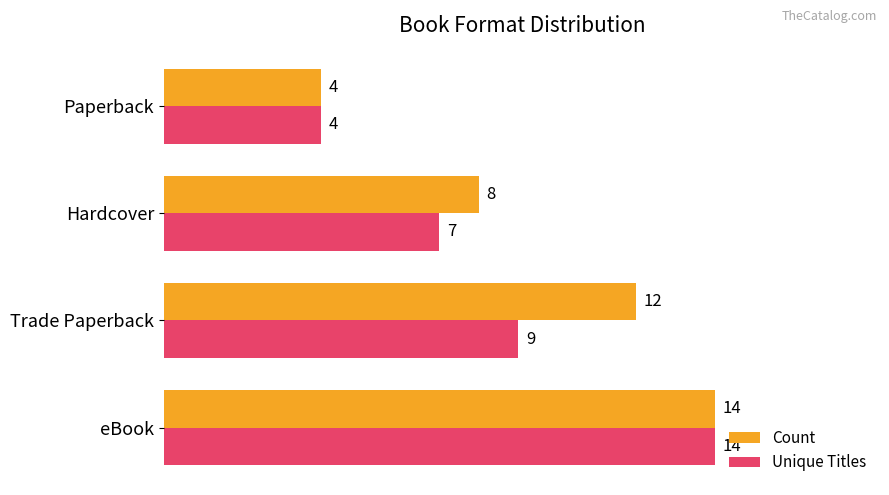

What is the total value across all series at Paperback?

8